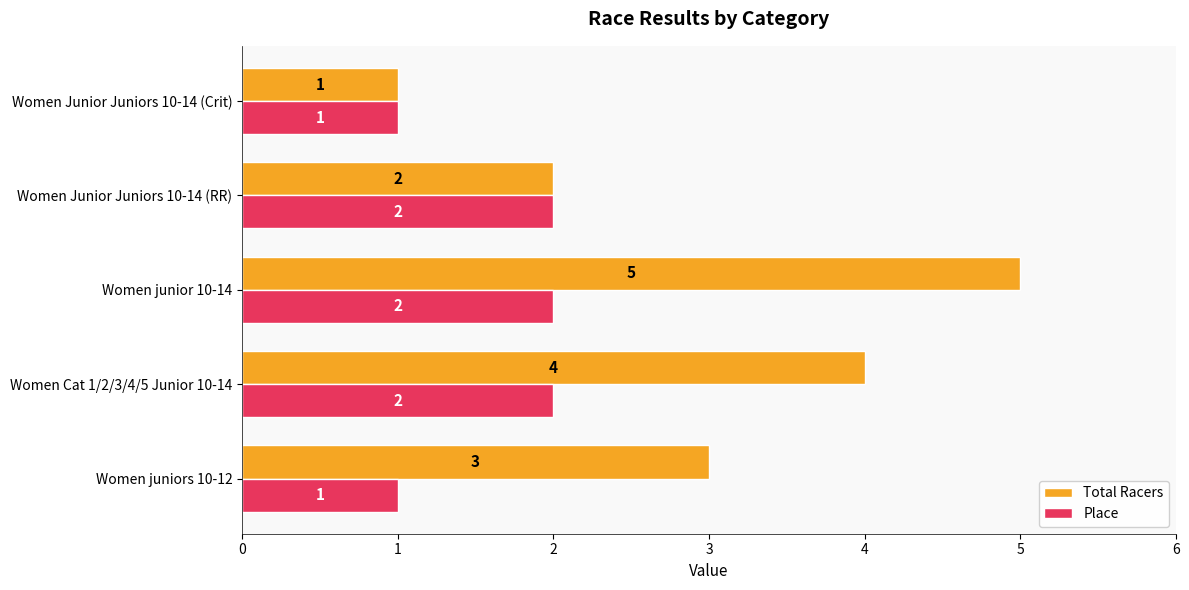

Rank the categories by Total Racers value from lowest to highest.

Women Junior Juniors 10-14 (Crit), Women Junior Juniors 10-14 (RR), Women juniors 10-12, Women Cat 1/2/3/4/5 Junior 10-14, Women junior 10-14